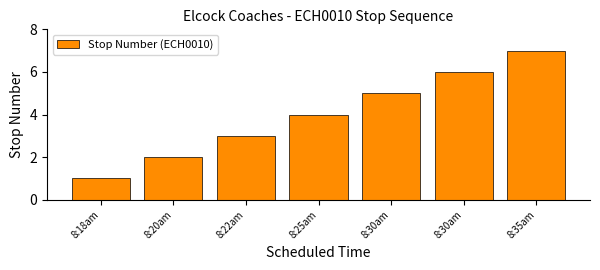

Reading left to right, what are all the values shown in this chart?

8:18am=1	8:20am=2	8:22am=3	8:25am=4	8:30am=5	8:30am=6	8:35am=7